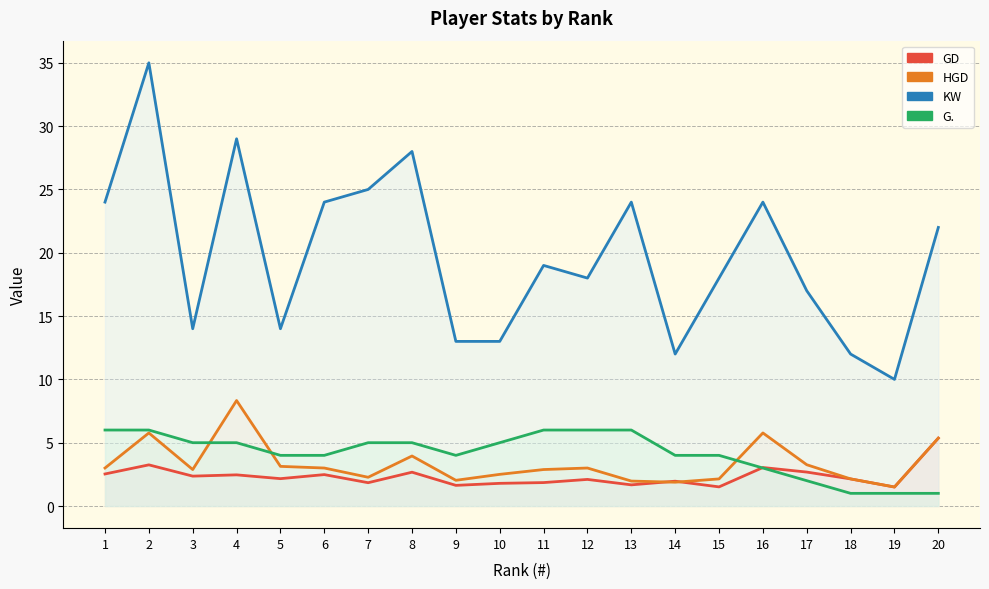

How many times do HGD and GD cross each other?

2